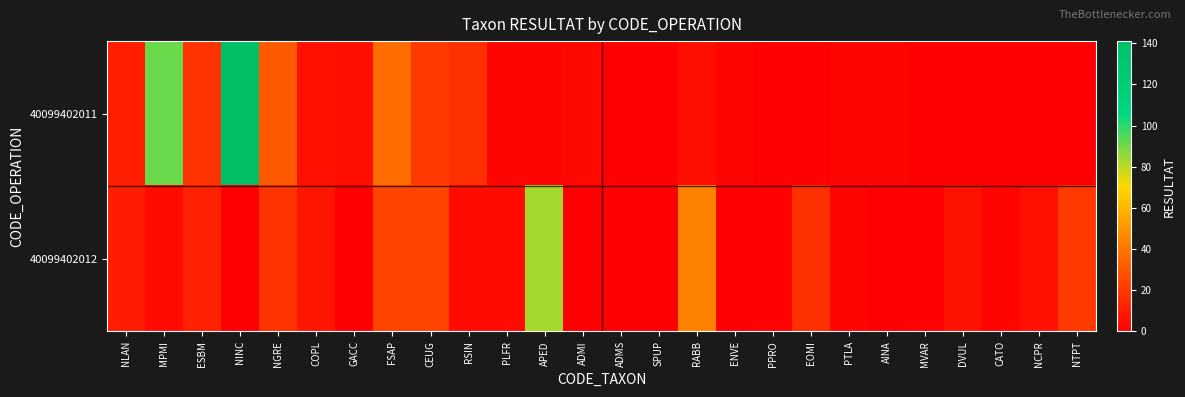

Which series has the largest range (max minus min)?

row_0